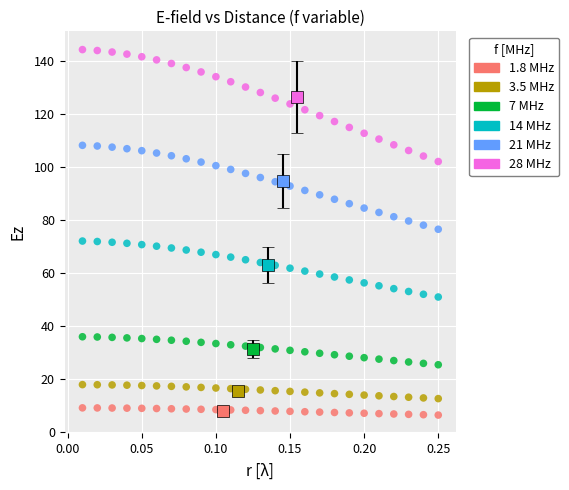

What are all the series names shown in the legend?

1.8 MHz, 3.5 MHz, 7 MHz, 14 MHz, 21 MHz, 28 MHz